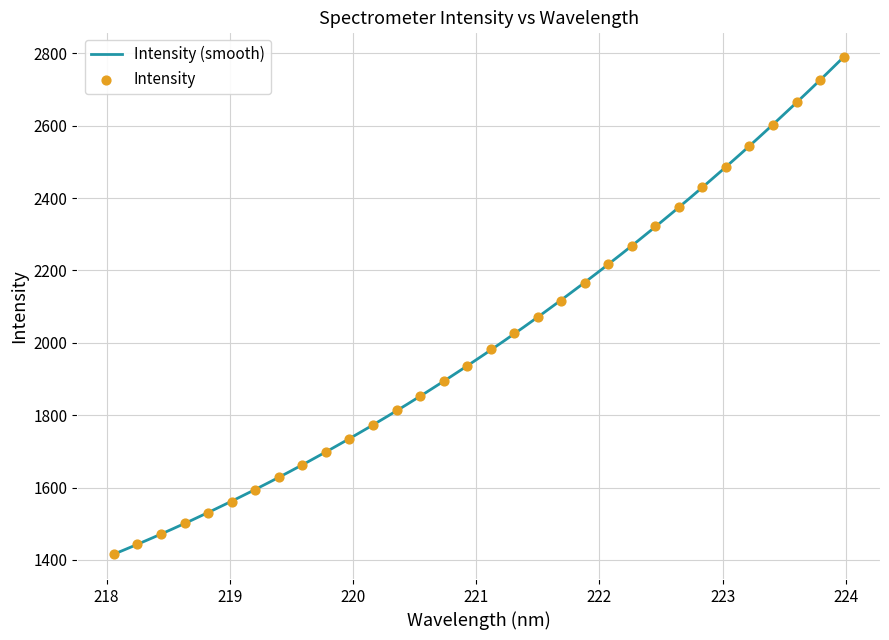

Which has a higher value, 223.7895 or 221.8812?

223.7895